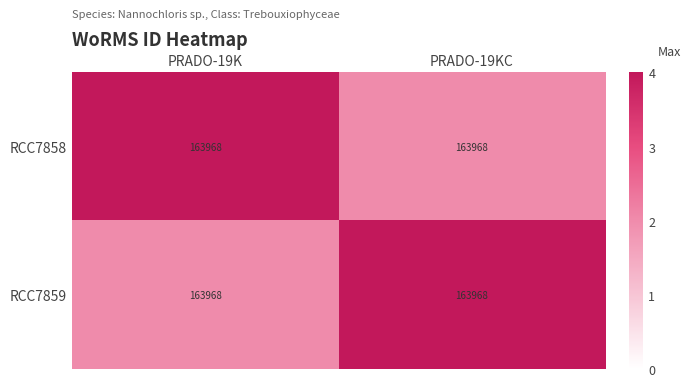

At which label does RCC7859 reach its minimum?

PRADO-19K